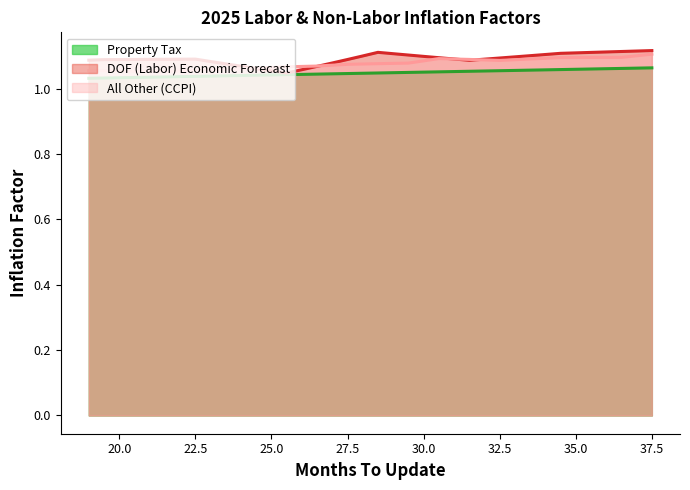

Which category has the lowest value in the All Other (CCPI) series?

21.5